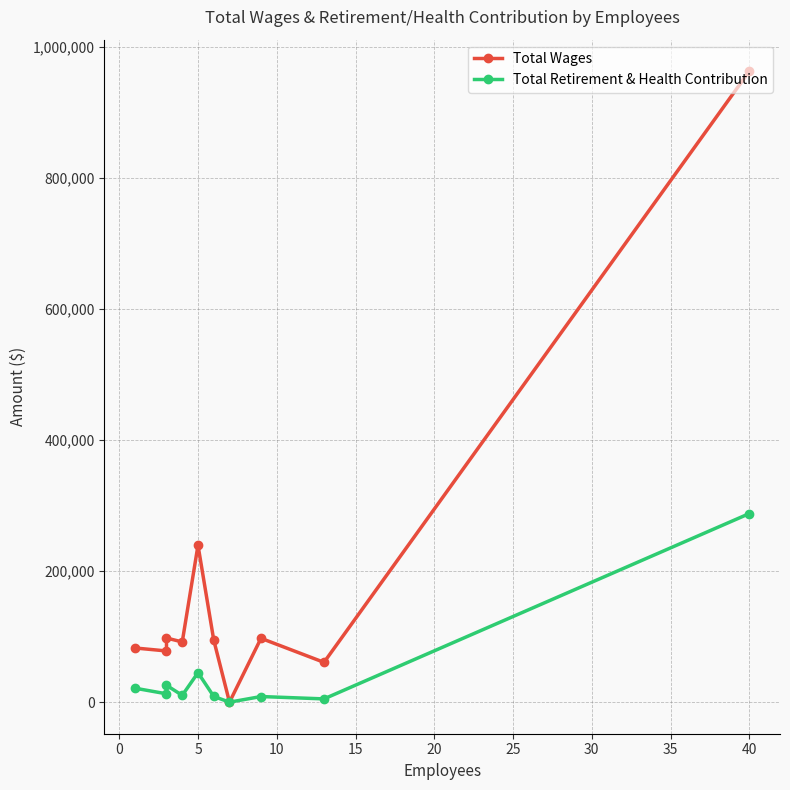

True or false: Total Retirement & Health Contribution has a value of 287795 at 40.

True